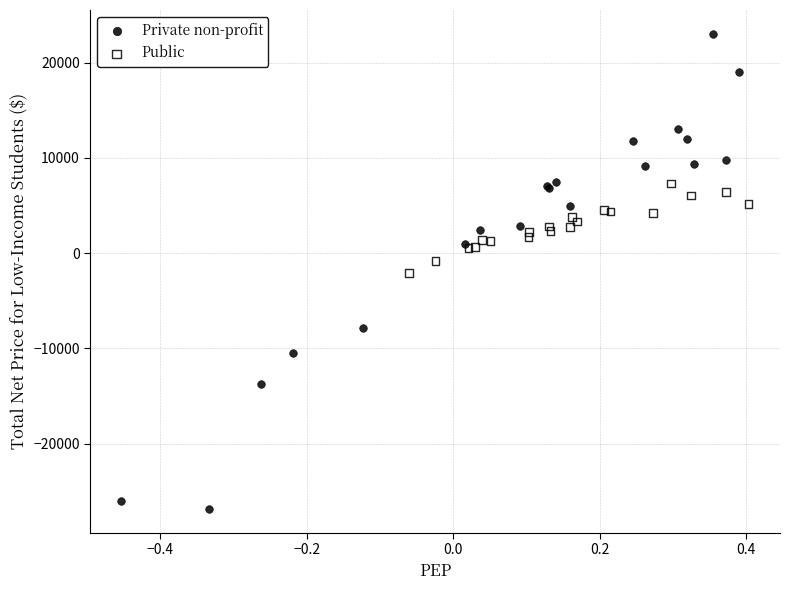

Which series contains the lowest Y value?

Private non-profit